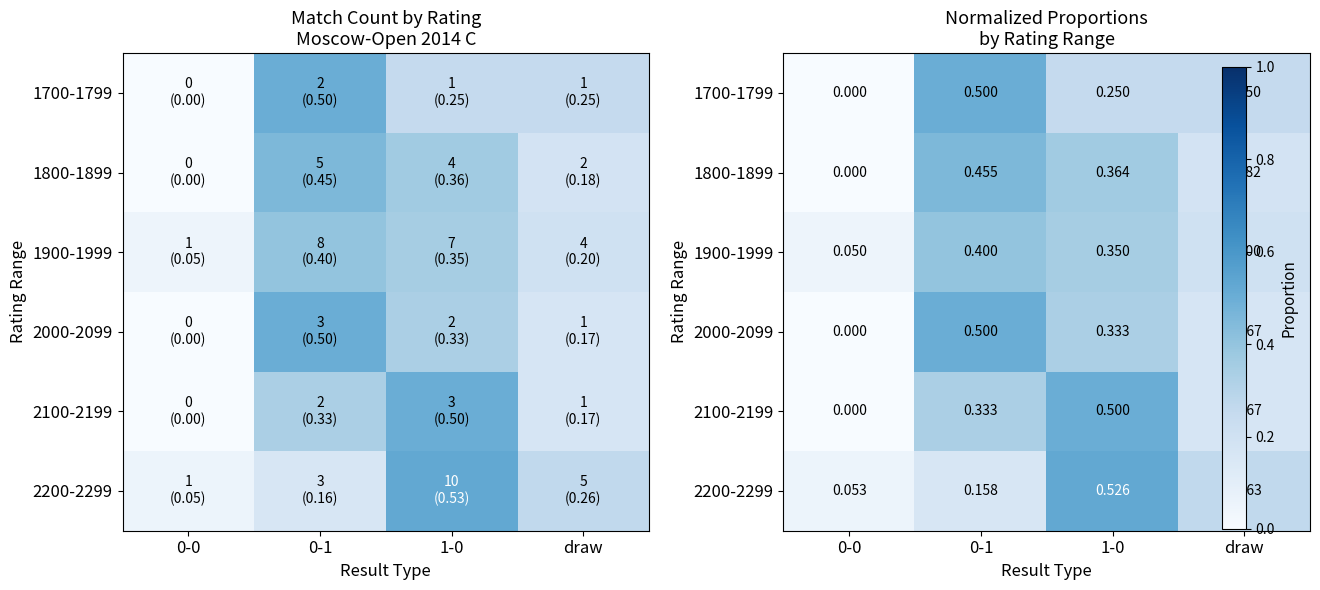

Rank the series by their maximum value, from highest to lowest.

2200-2299, 1700-1799, 2000-2099, 2100-2199, 1800-1899, 1900-1999